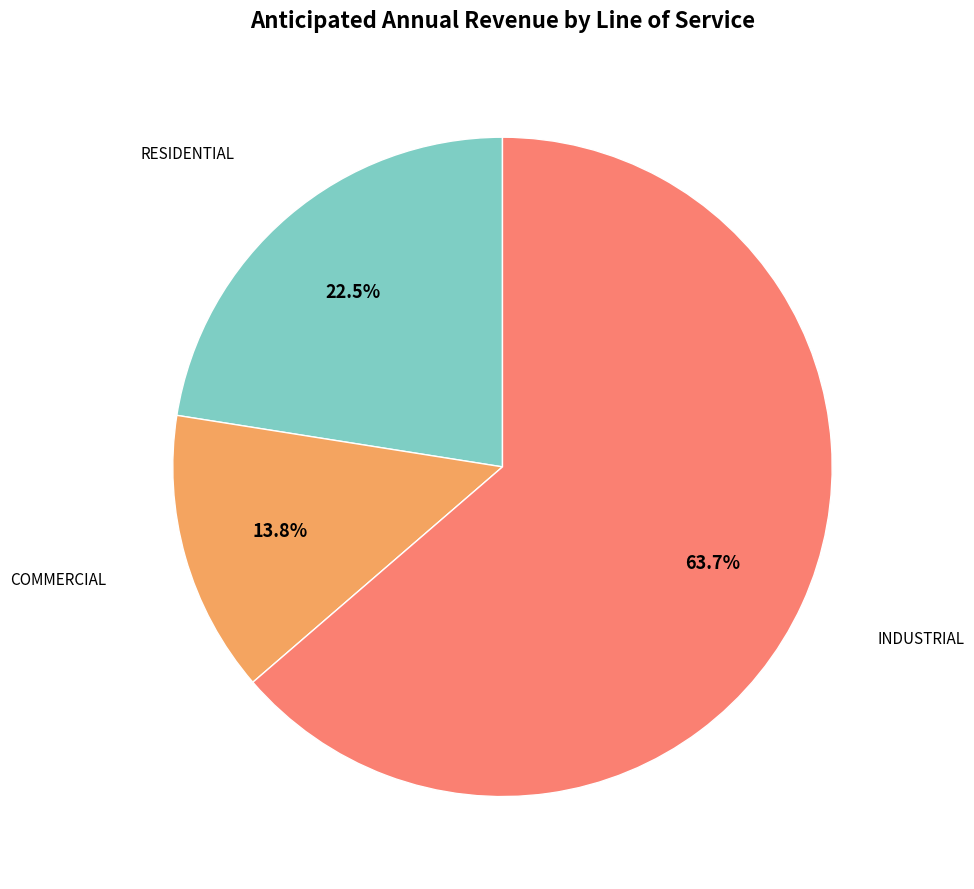

Is there a majority slice in this chart?

Yes